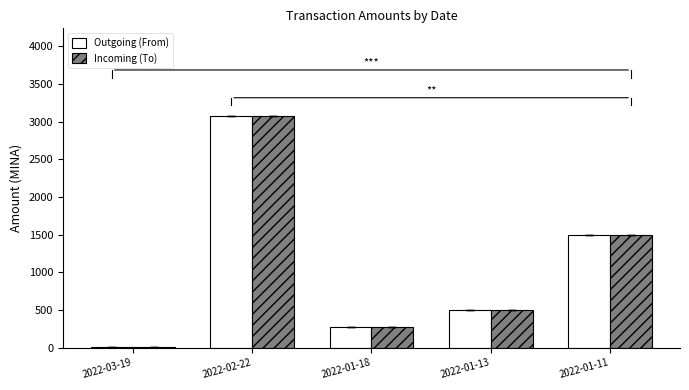

What is the sum of all Outgoing (From) values?

5356.5